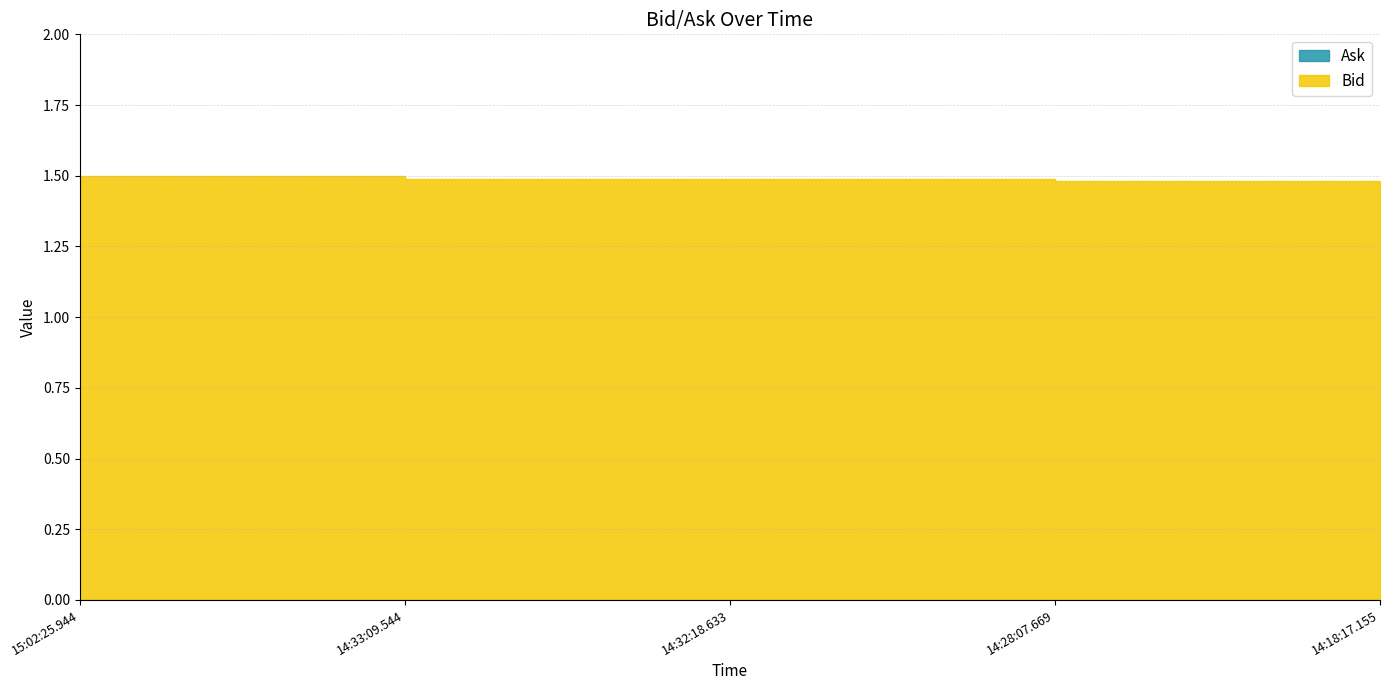

Count the number of categories in the chart.

5